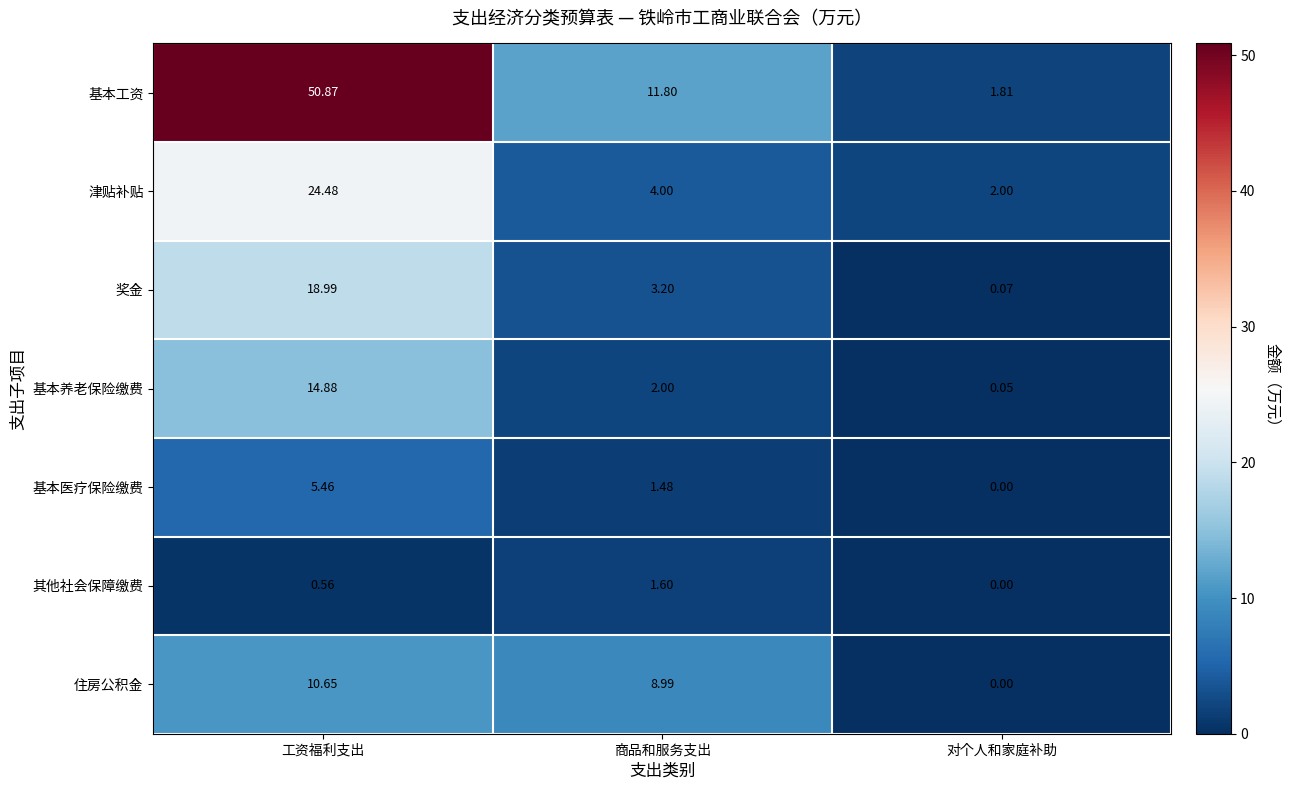

At which label does 基本工资 first exceed 11?

工资福利支出